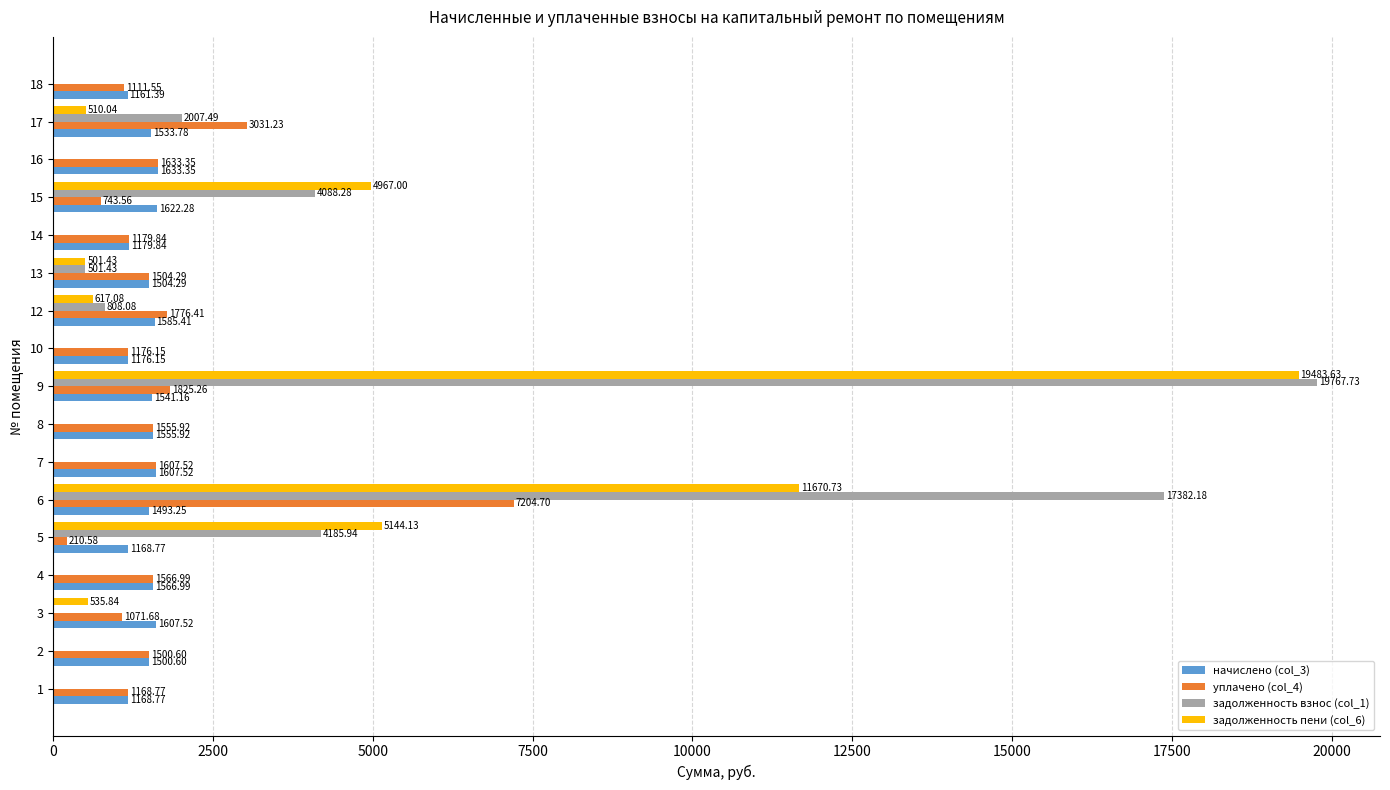

Which series changed the most between 3 and 13?

задолженность взнос (col_1)